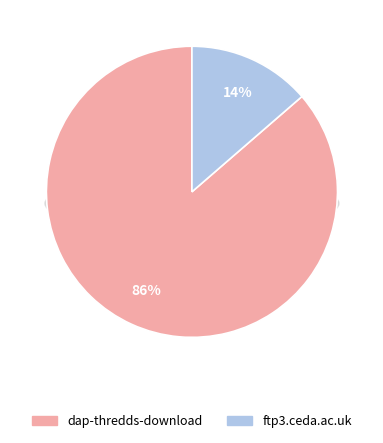

Rank the categories by value from highest to lowest.

dap-thredds-download, ftp3.ceda.ac.uk